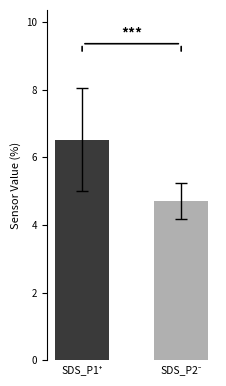

What is the difference between the maximum and minimum values?

1.8